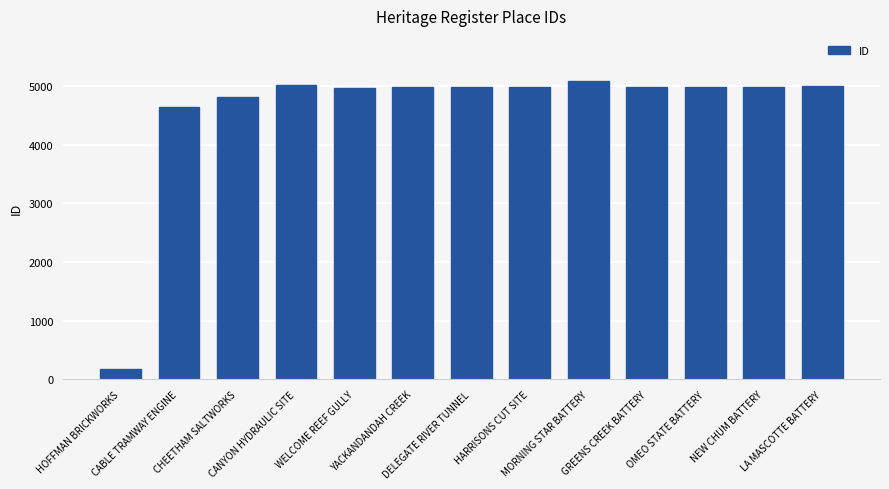

Between DELEGATE RIVER TUNNEL and CABLE TRAMWAY ENGINE, which is larger?

DELEGATE RIVER TUNNEL